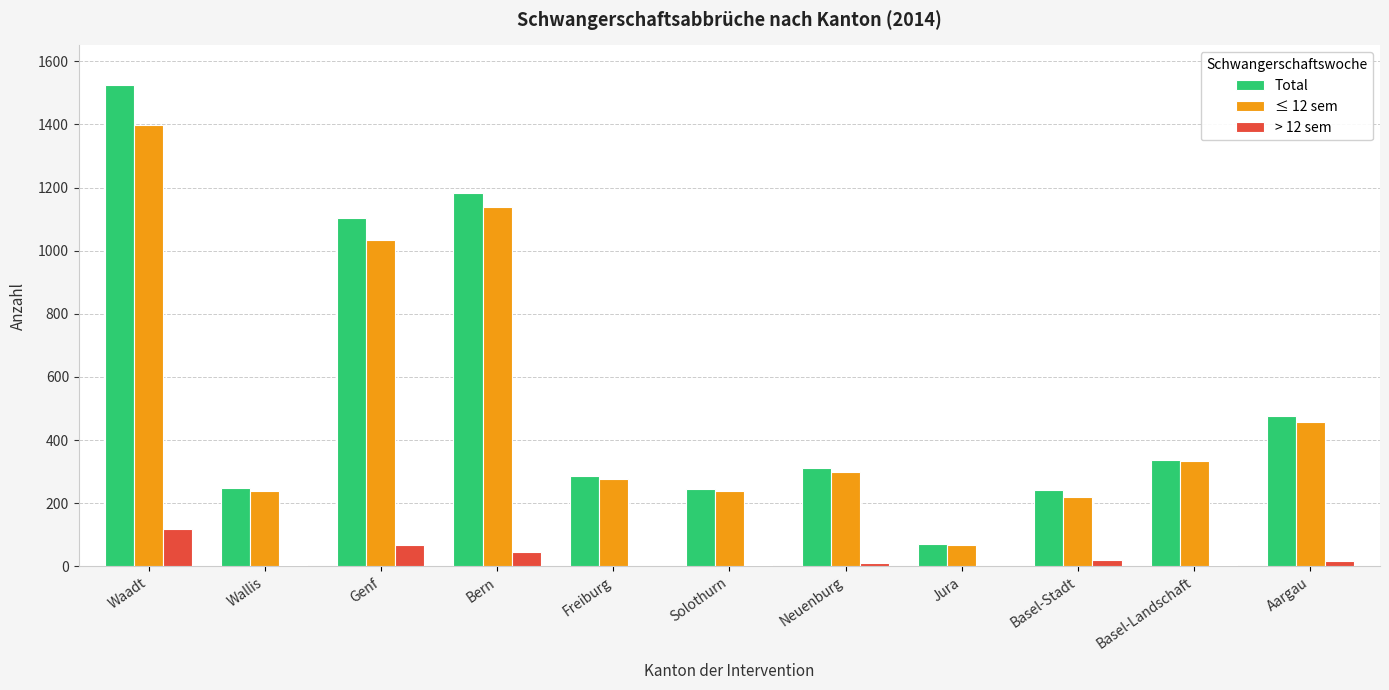

Are the bars horizontal?

No